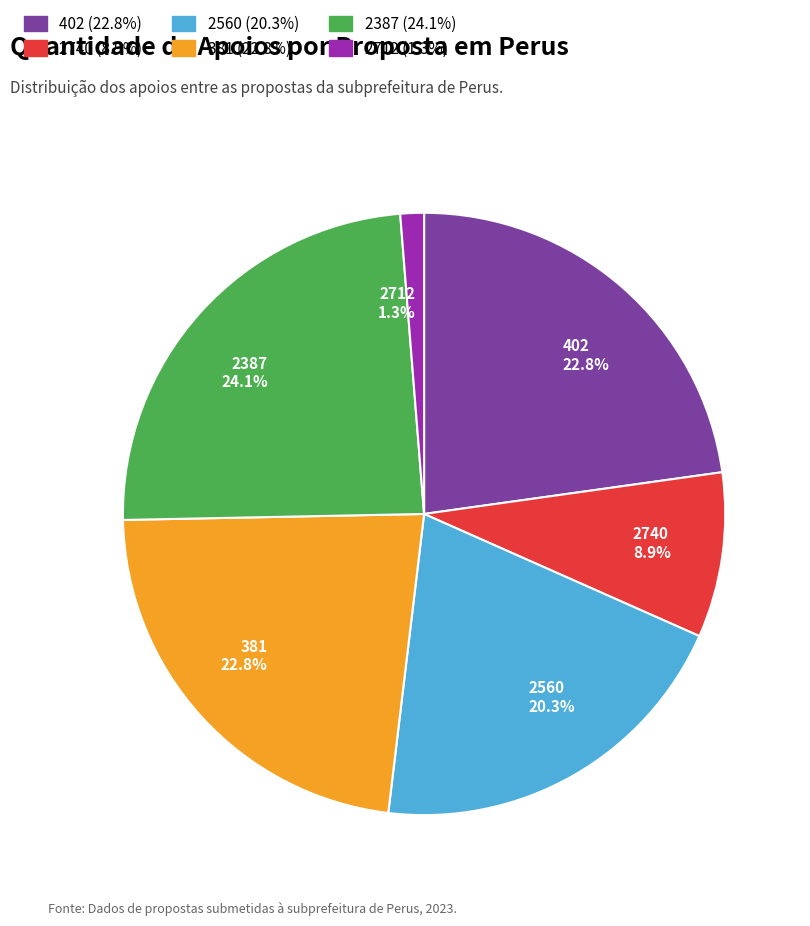

Which has a higher value, 381 22.8% or 2712 1.3%?

381 22.8%